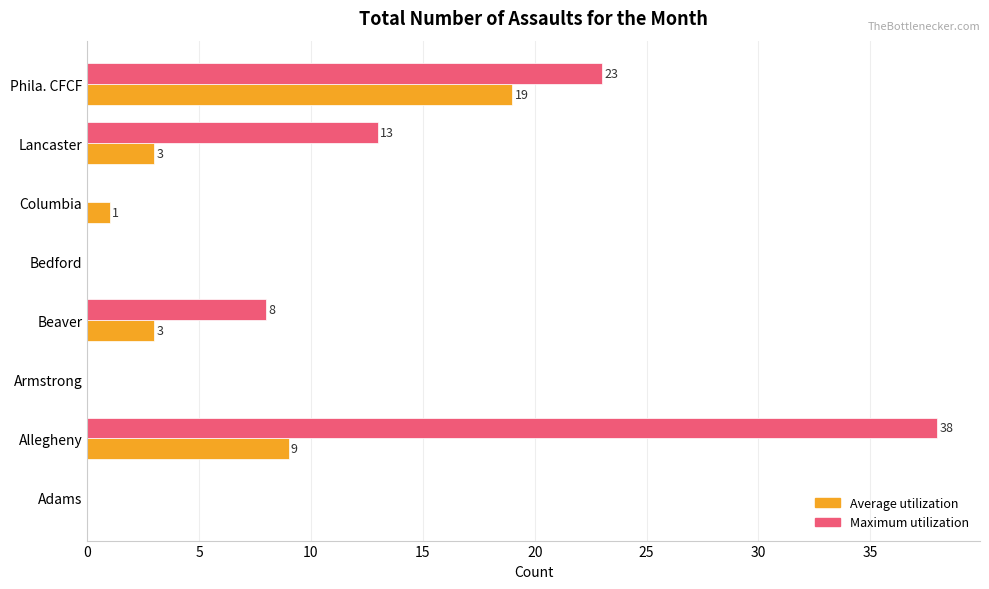

What is the sum of all Maximum utilization values?

82